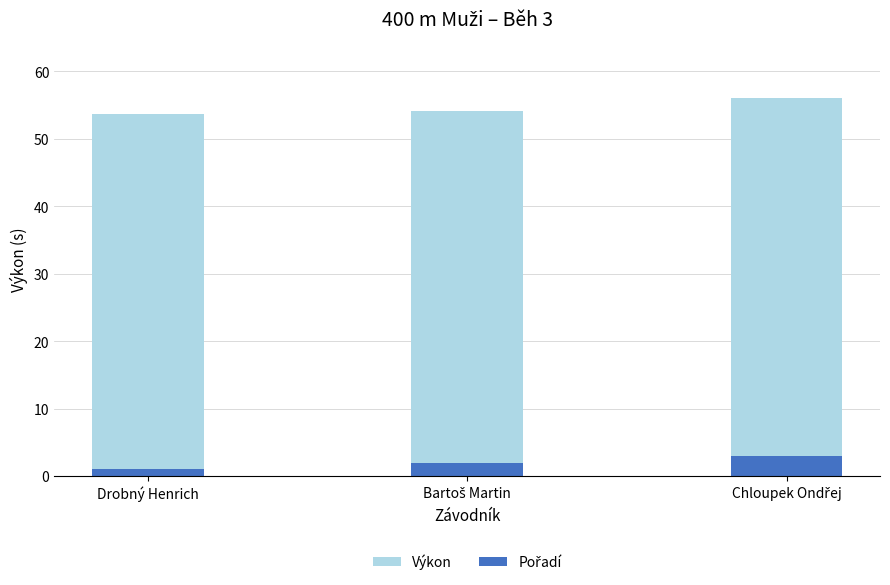

Where does the Pořadí series first go above 2?

Chloupek Ondřej